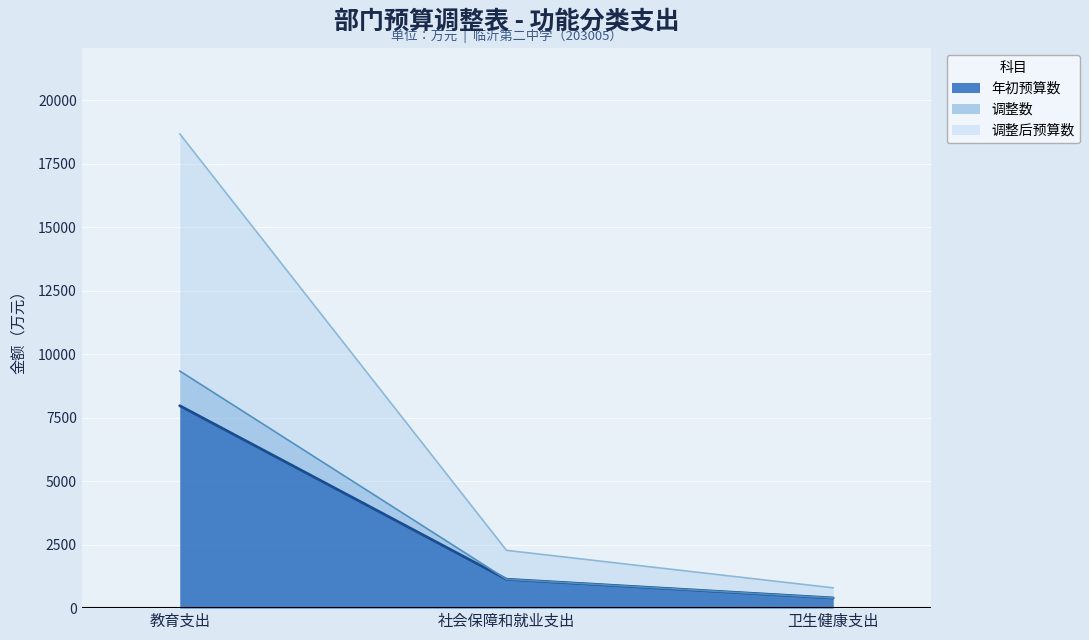

How many values in the 调整数 series are below 1137?

1